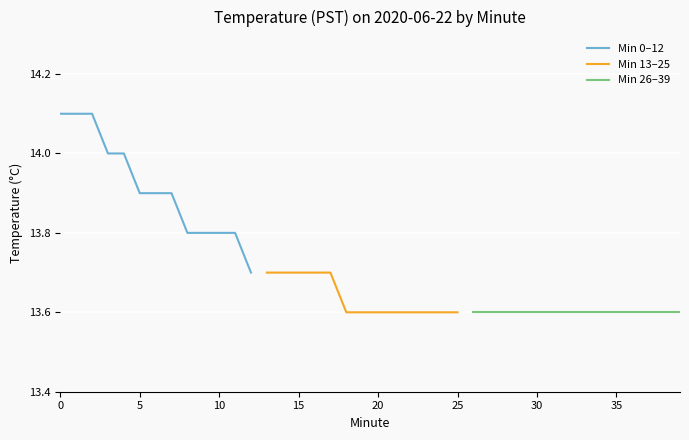

True or false: 00:39 and 00:00 intersect in this chart.

False